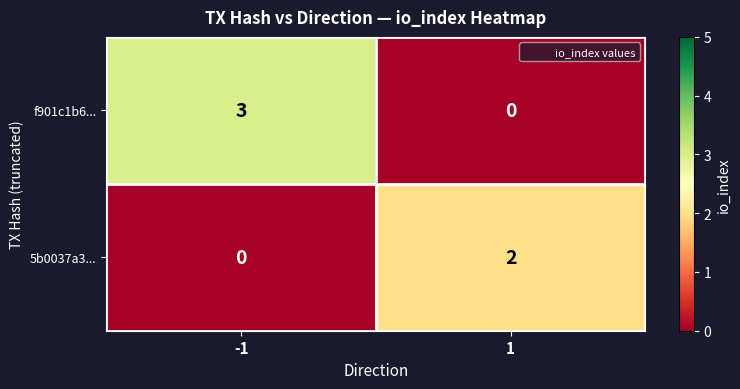

What is the difference between the maximum and minimum values in the f901c1b6... series?

3